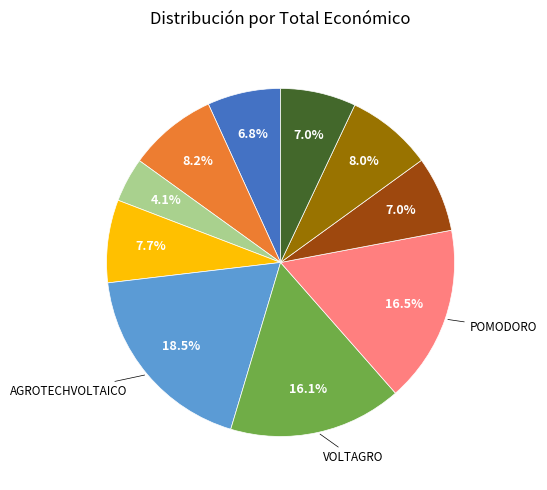

How many segments does this pie chart have?

10